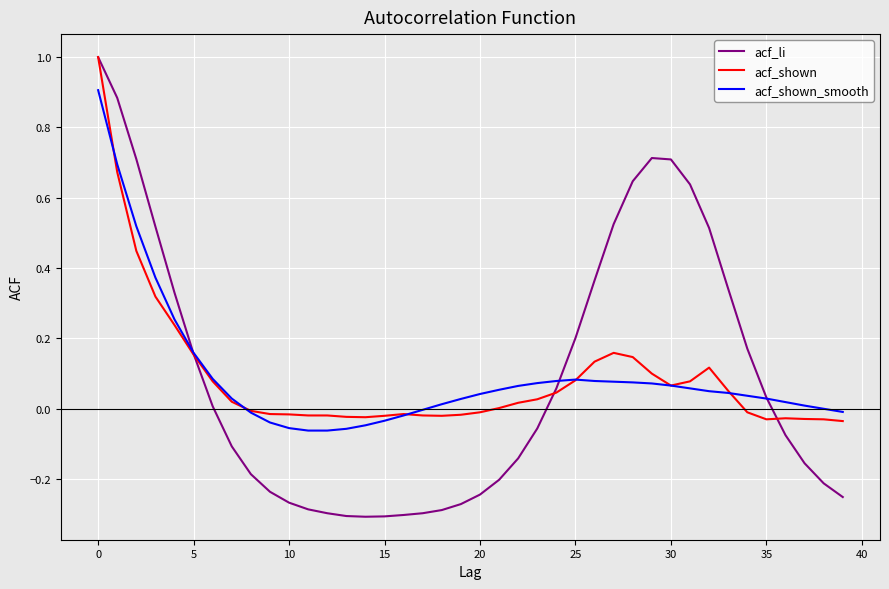

What is the maximum value shown in the chart?

1.0